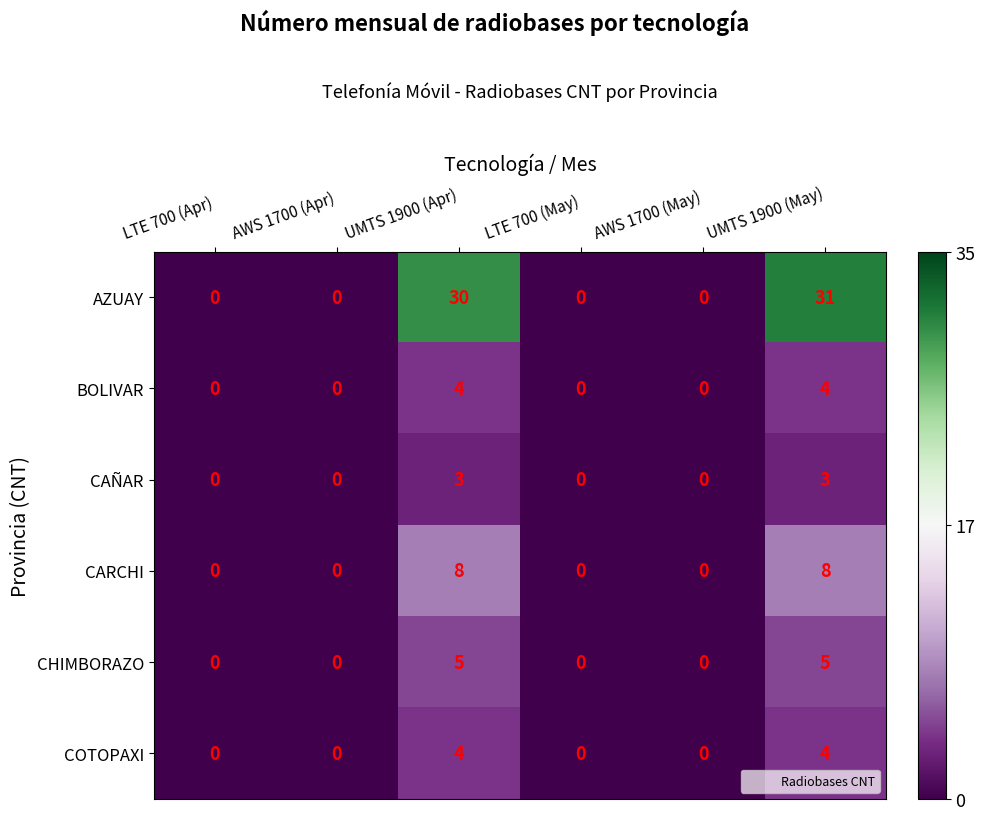

Between AWS 1700 (Apr) and UMTS 1900 (May), which series saw the biggest shift?

AZUAY